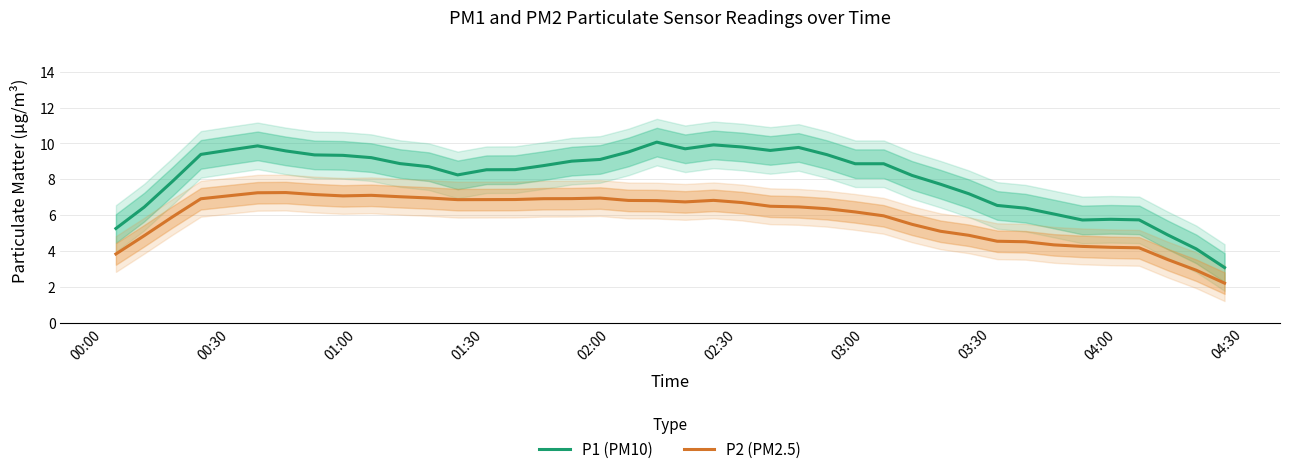

What is the maximum value for P2 (PM2.5)?

7.3